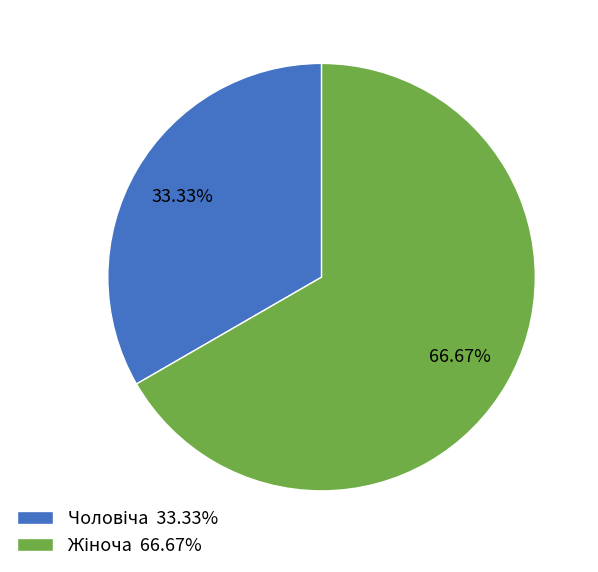

How many slices are in this pie chart?

2